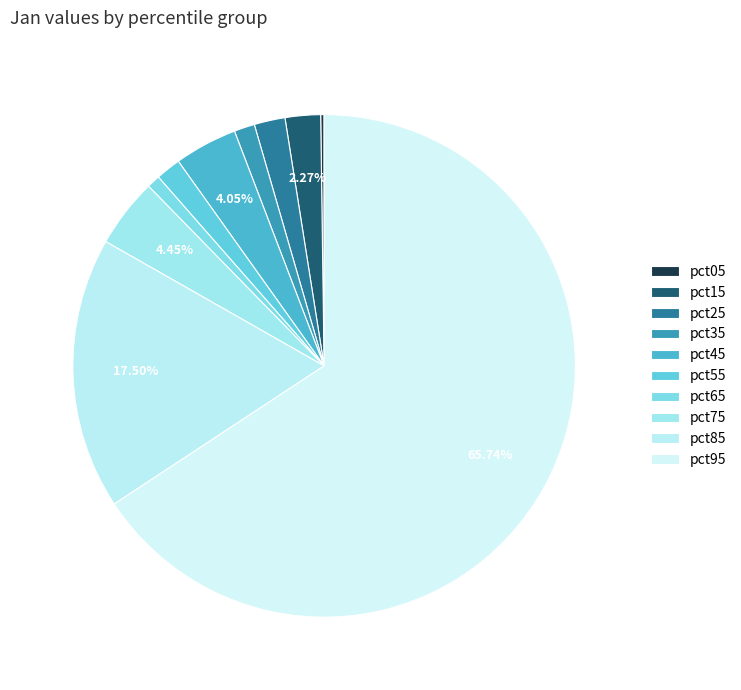

True or false: pct65 accounts for 1% of the total.

True